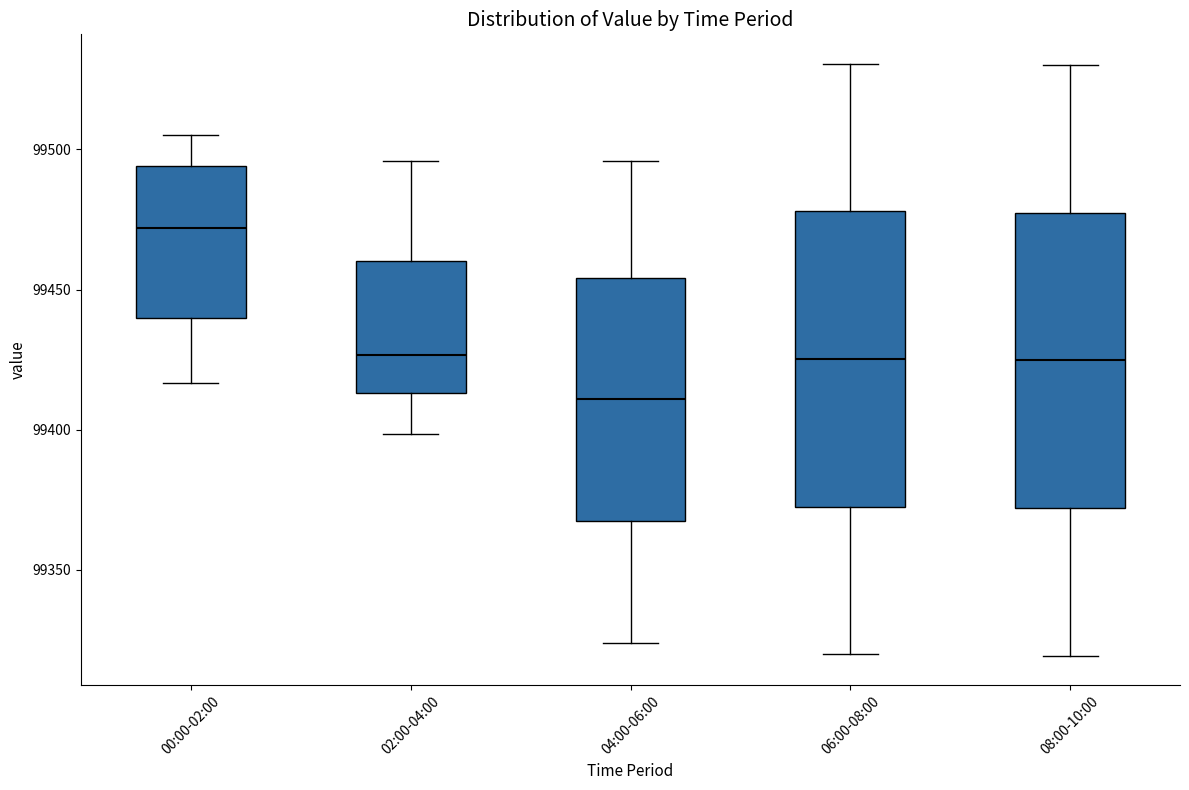

Reading left to right, transcribe this box plot: for each box, give where its median line is, the range the box spans, and where its two whiskers end, as read against the y-axis. The values are not printed on the chart, so give them approximately, as read against the axis.

00:00-02:00: median 99470, box 99440 to 99495, whiskers 99415 to 99505
02:00-04:00: median 99425, box 99415 to 99460, whiskers 99400 to 99495
04:00-06:00: median 99410, box 99365 to 99455, whiskers 99325 to 99495
06:00-08:00: median 99425, box 99375 to 99480, whiskers 99320 to 99530
08:00-10:00: median 99425, box 99370 to 99475, whiskers 99320 to 99530